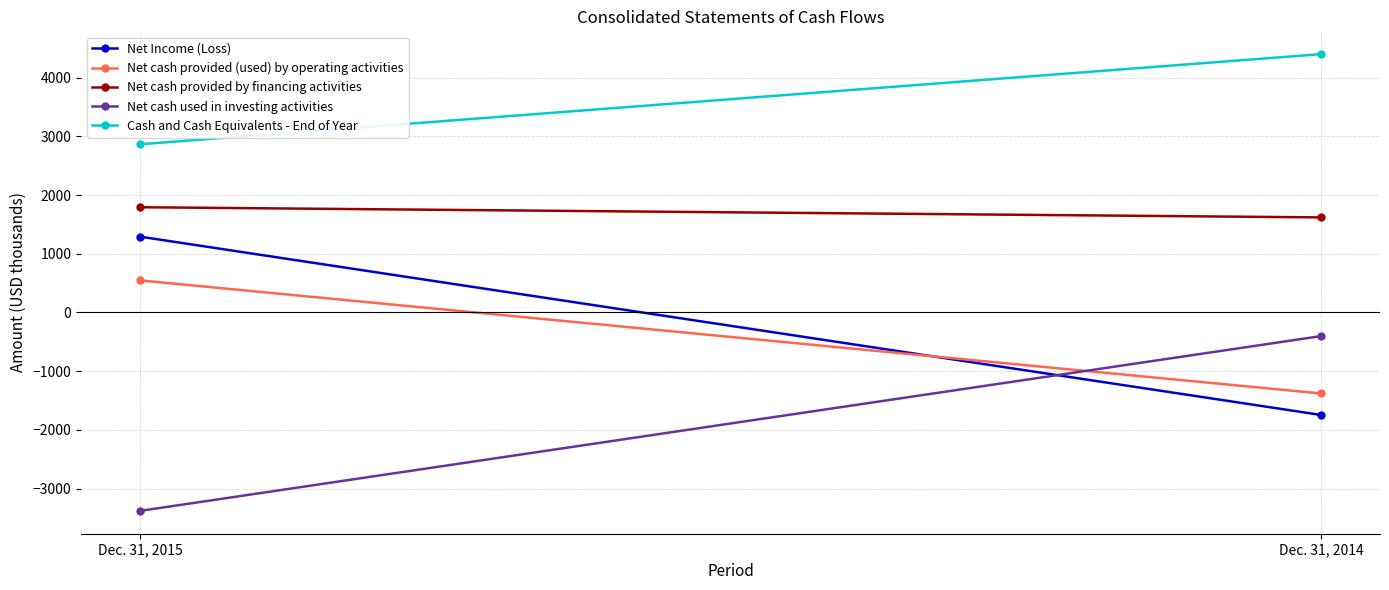

Count the number of data series in this chart.

5